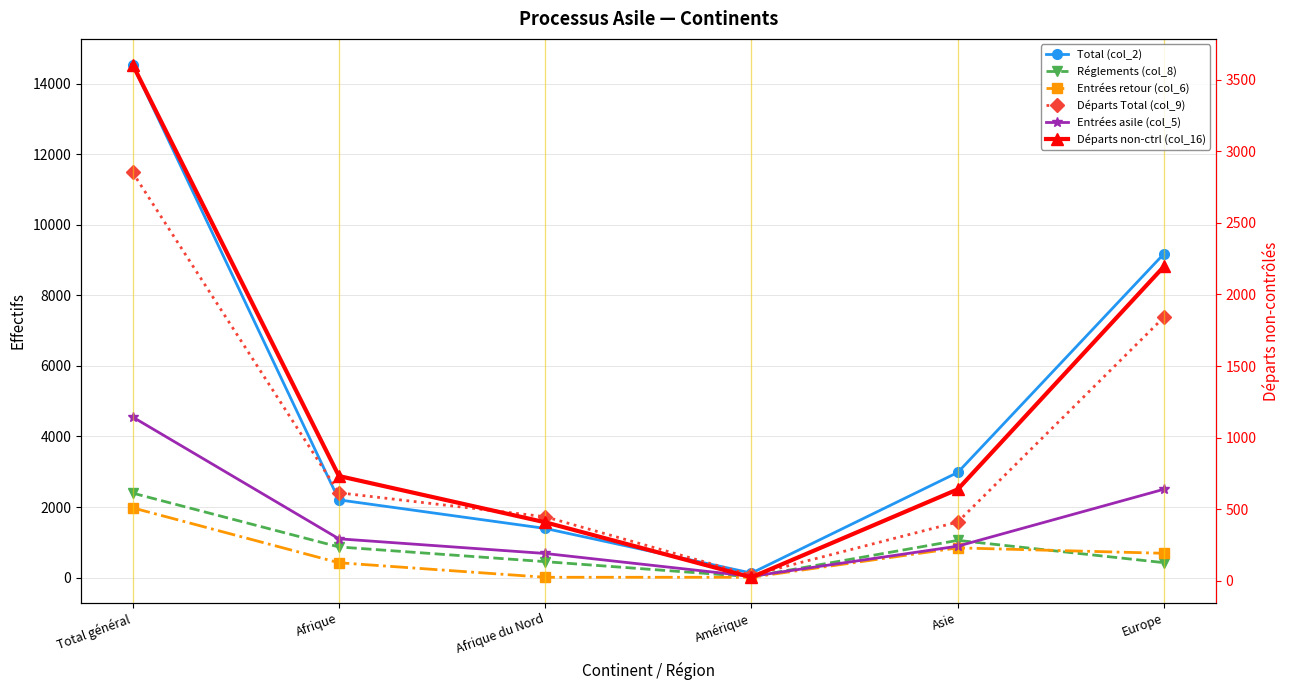

What position from the left is Asie?

5